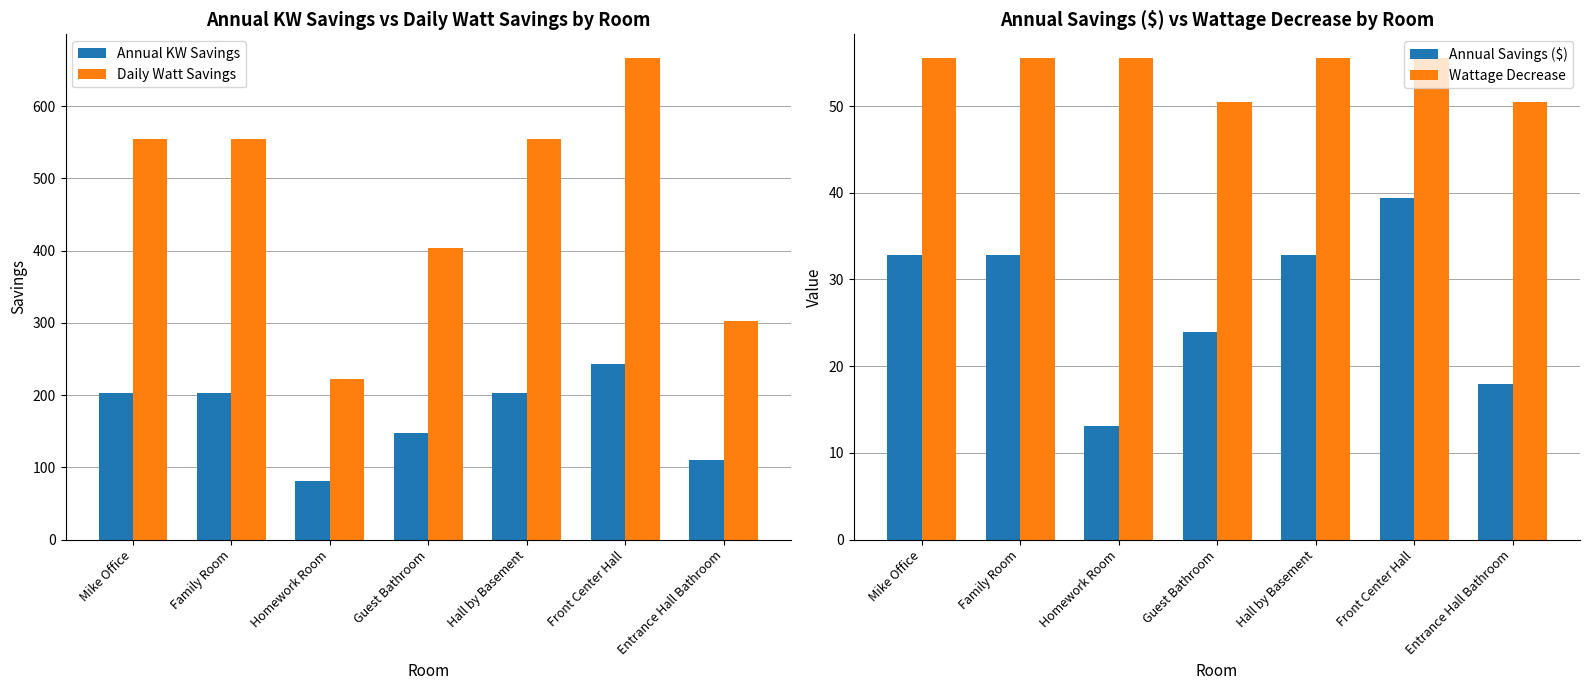

What is the total value across all series at Homework Room?

371.7